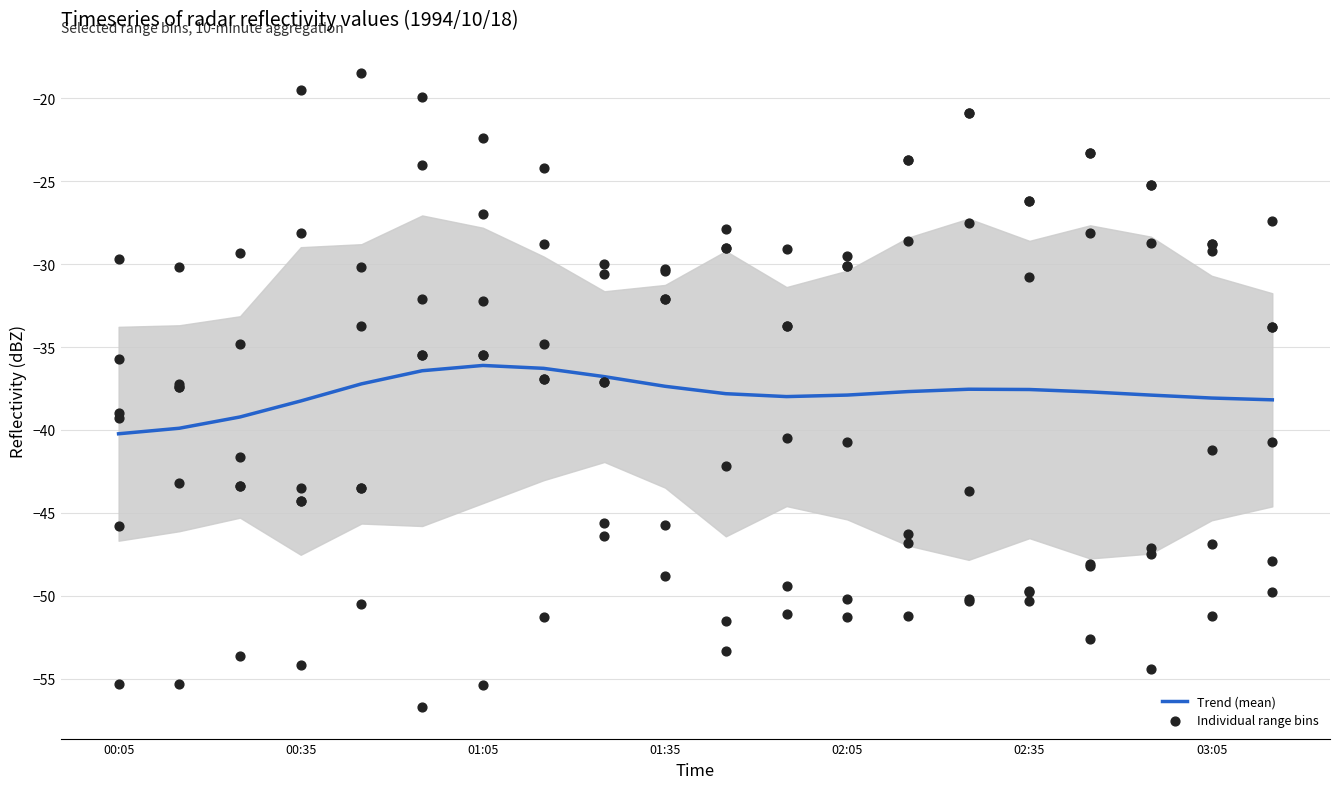

At which category is the sum across all series the highest?

1994/10/18 00:55